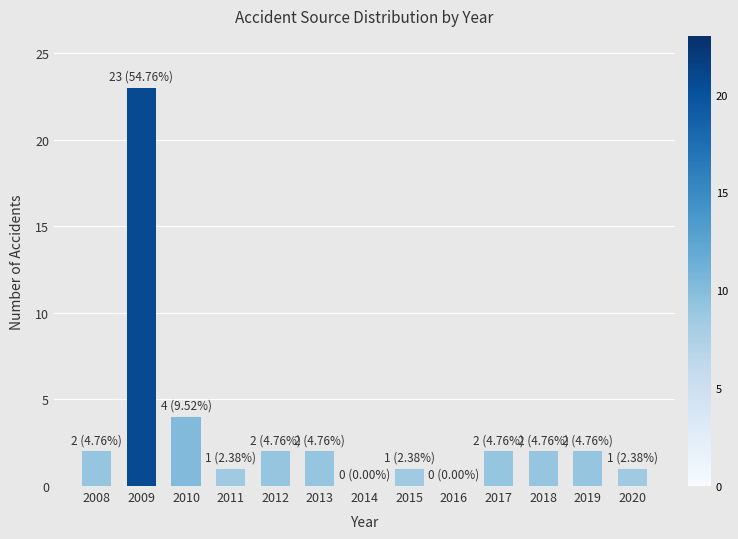

Approximately how many times larger is the value at 2009 compared to 2015?

23.0